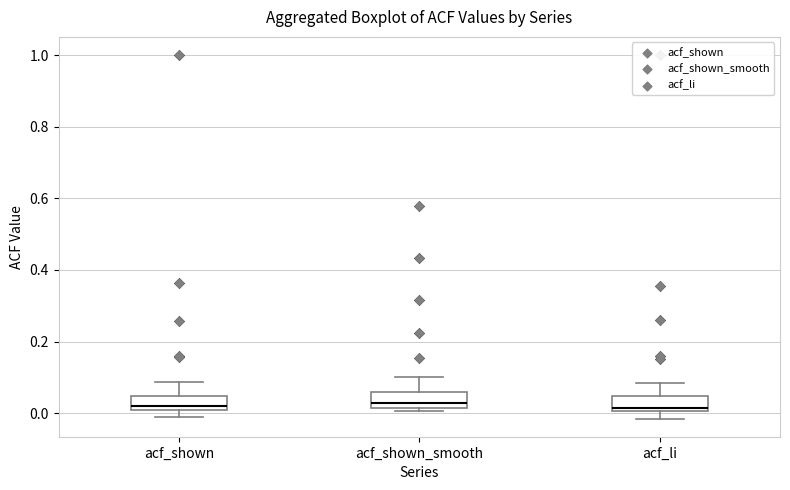

Reading left to right, read every box against the y-axis: the position of its median line, the range the box covers, and the ends of its whiskers. The values are not printed on the chart, so give them approximately, as read against the axis.

acf_shown: median 0.02, box 0.00 to 0.04, whiskers 0.00 (just below the box's lower edge) to 0.08
acf_shown_smooth: median 0.02 (just above the box's lower edge), box 0.02 to 0.06, whiskers 0.00 to 0.10
acf_li: median 0.02, box 0.00 to 0.04, whiskers -0.02 to 0.08